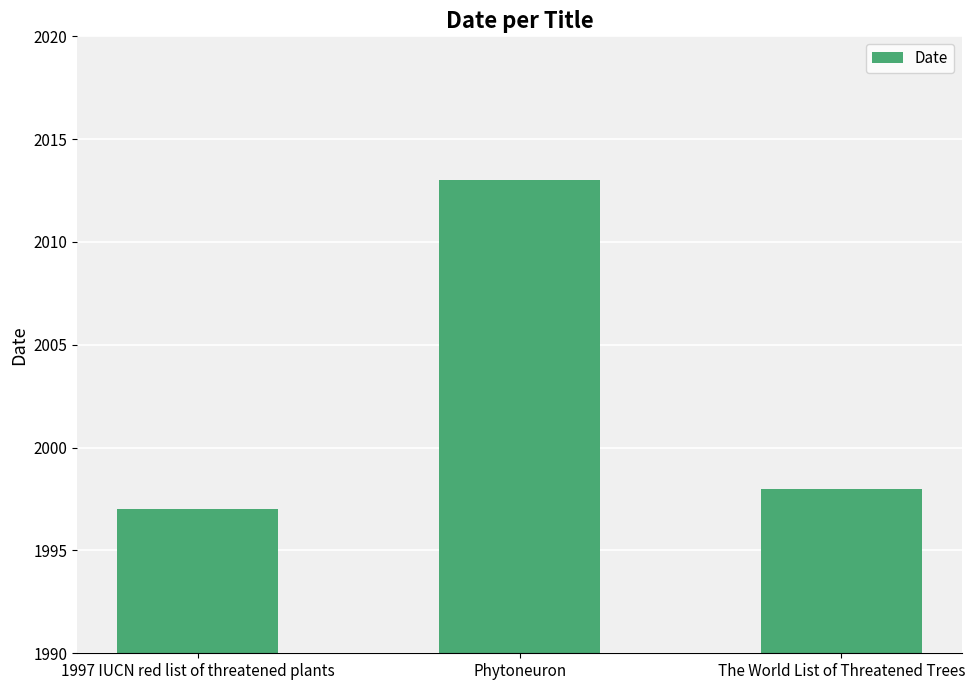

What is the average value?

2003